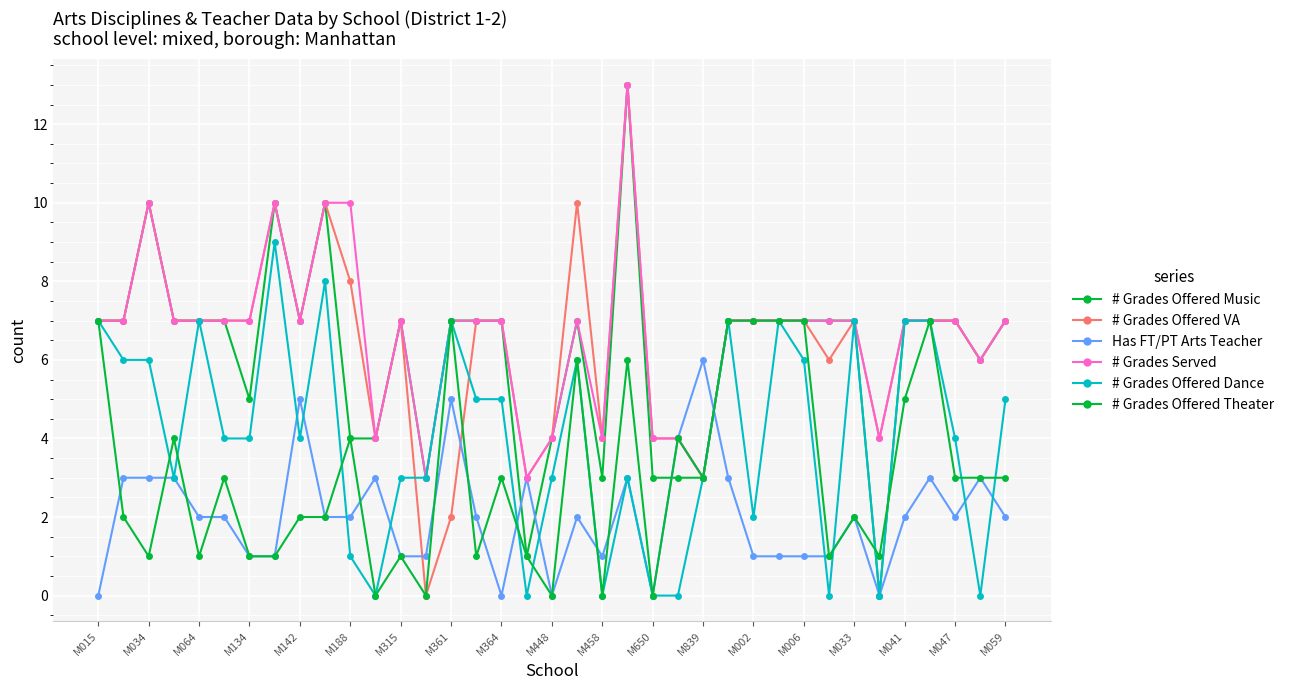

Does the chart have visible grid lines?

Yes